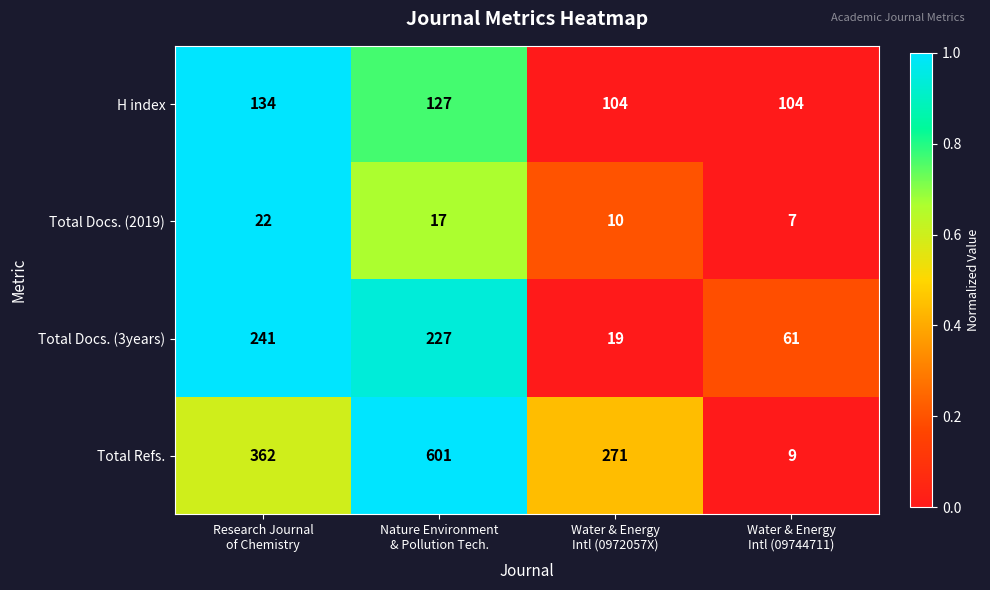

What is the total value across all series at Water & Energy
Intl (0972057X)?

404